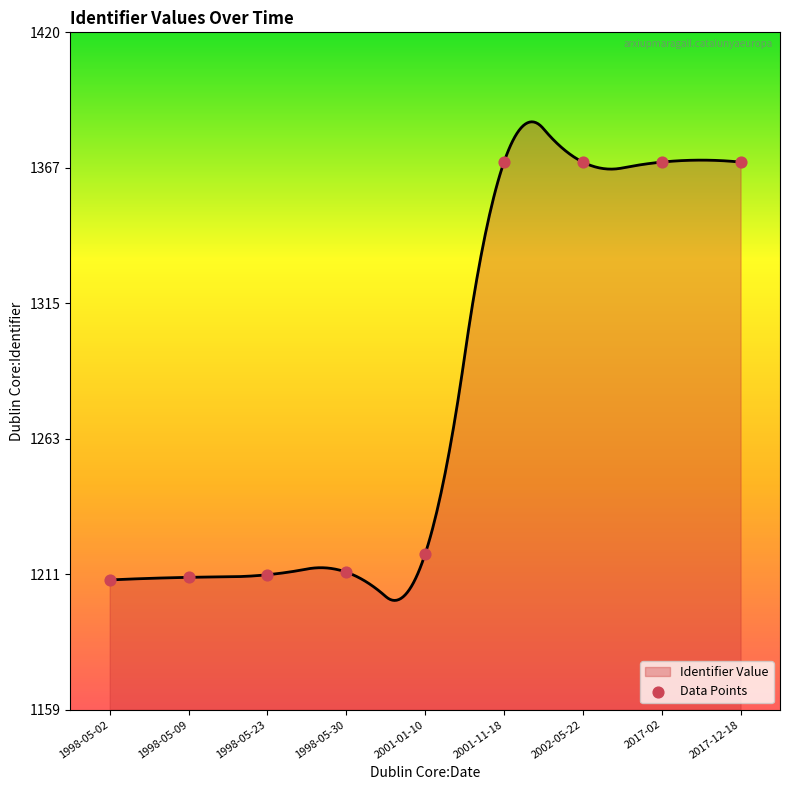

Approximately how many times larger is the value at 1998-05-30 compared to 2017-12-18?

0.9